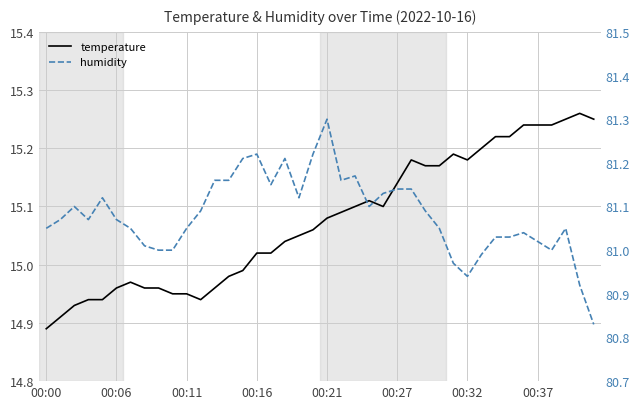

Rank the series at 8 from lowest to highest value.

temperature, humidity